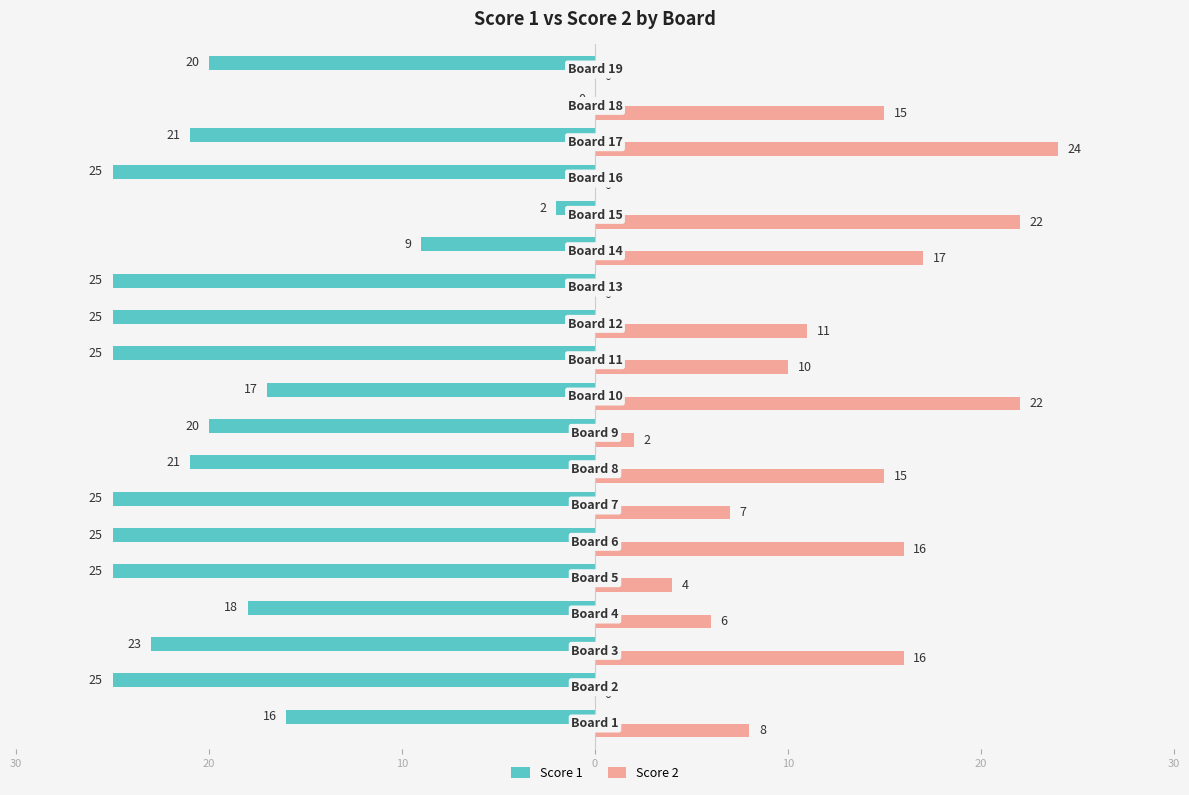

What are all the series names shown in the legend?

Score 1, Score 2